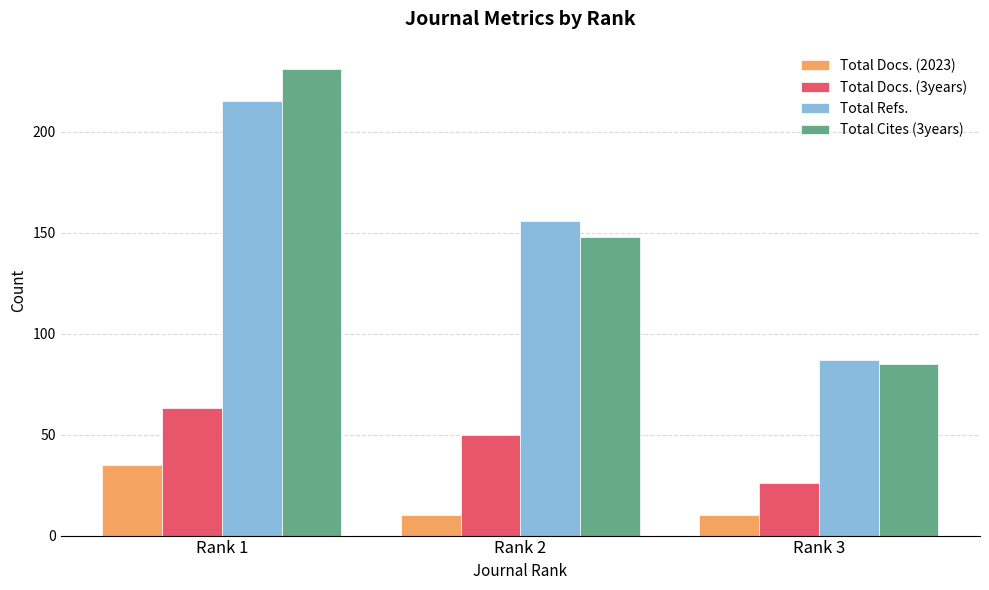

At which label does Total Docs. (2023) reach its peak?

Rank 1